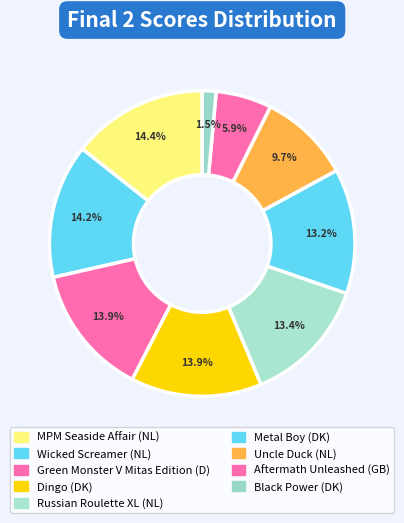

To the nearest percent, what portion does Green Monster V Mitas Edition (D) represent?

14%